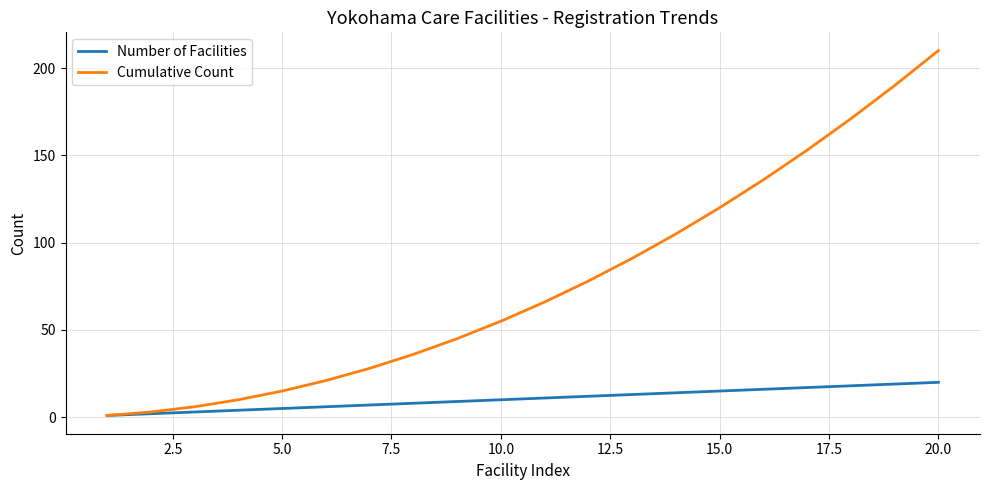

What is the highest value of the Cumulative Count series?

210